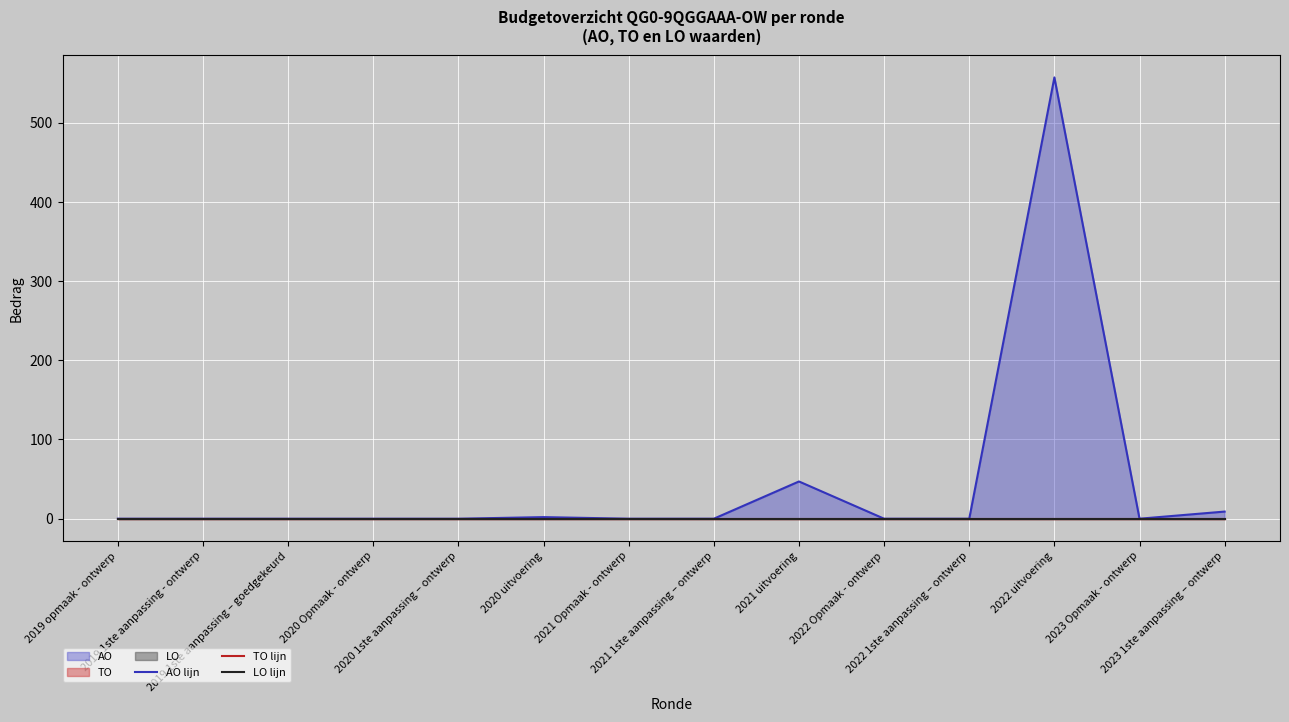

At which category is the sum across all series the highest?

2022 uitvoering